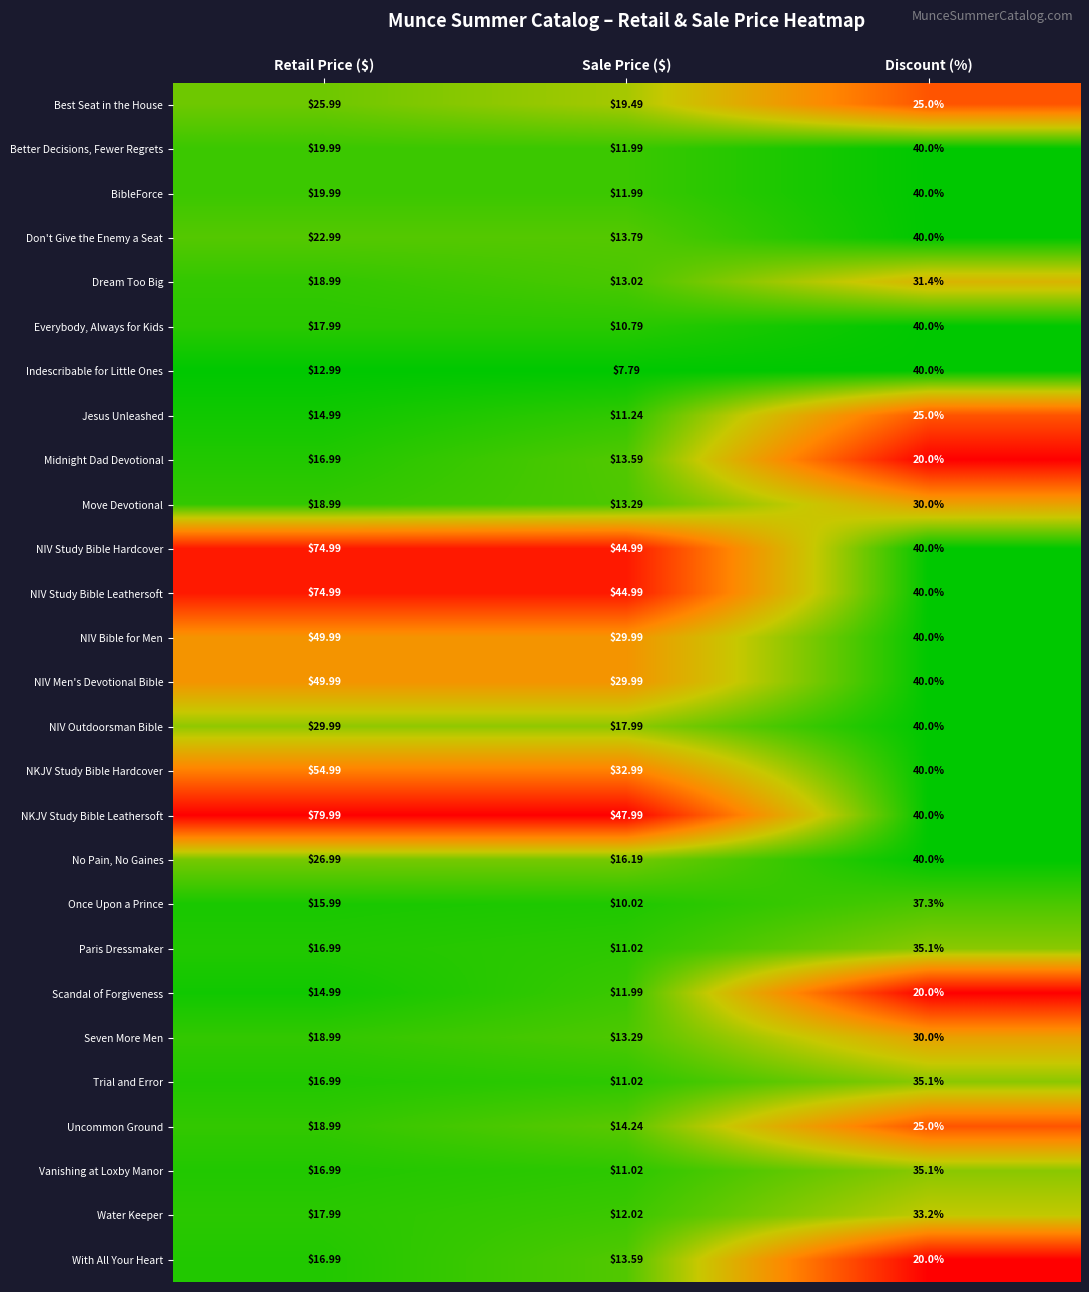

Where is Move Devotional nearest to the value 21?

Retail Price ($)